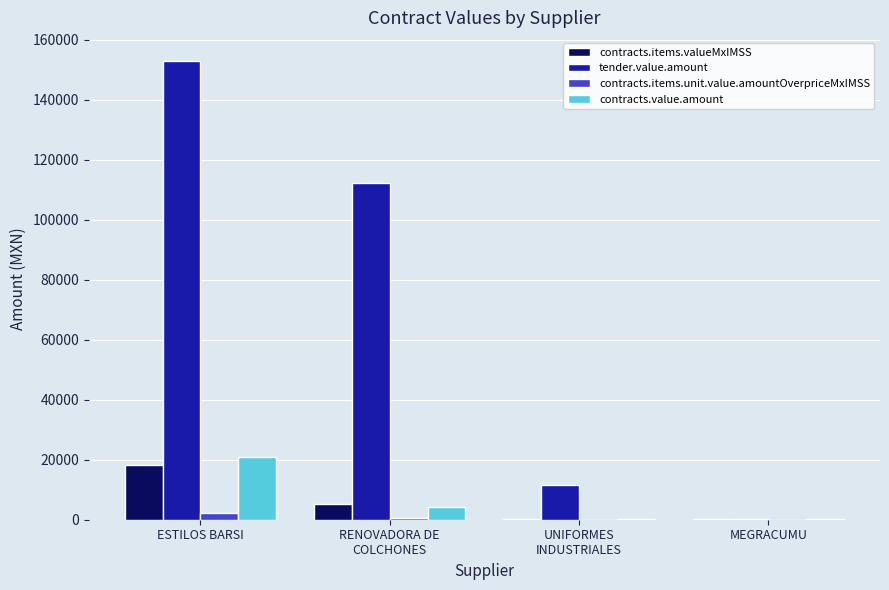

Which series has the largest total across all categories?

tender.value.amount